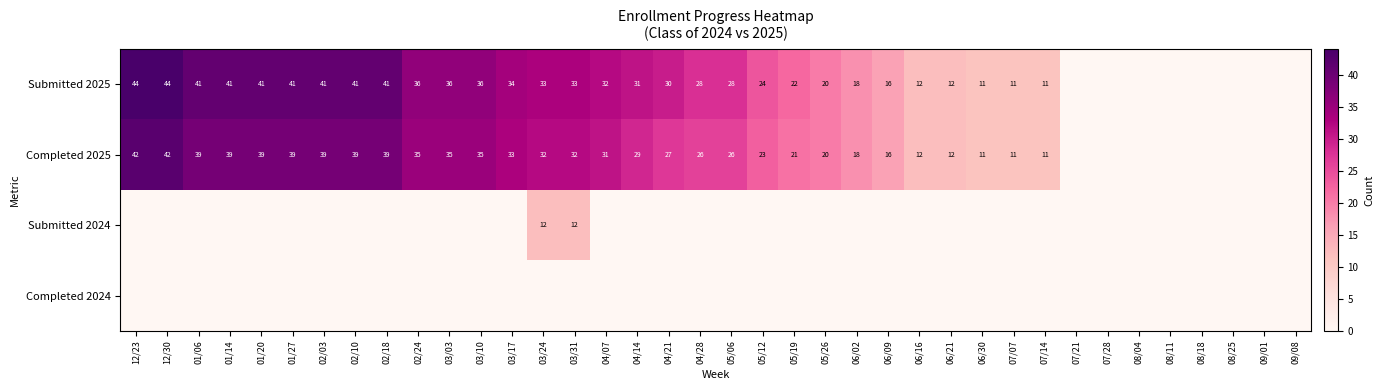

What is the sum of the Submitted 2025 values at 06/09 and 04/21?

46